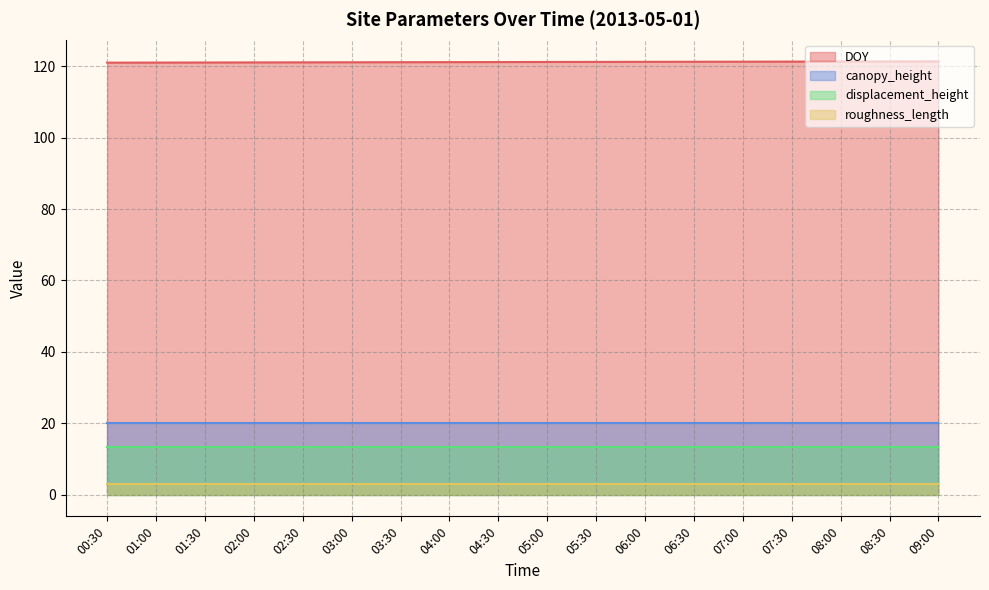

Reading left to right, extract all data points from this chart.

DOY: 00:30=121.0	01:00=121.0	01:30=121.1	02:00=121.1	02:30=121.1	03:00=121.1	03:30=121.1	04:00=121.2	04:30=121.2	05:00=121.2	05:30=121.2	06:00=121.2	06:30=121.3	07:00=121.3	07:30=121.3	08:00=121.3	08:30=121.4	09:00=121.4
canopy_height: 00:30=20.0	01:00=20.0	01:30=20.0	02:00=20.0	02:30=20.0	03:00=20.0	03:30=20.0	04:00=20.0	04:30=20.0	05:00=20.0	05:30=20.0	06:00=20.0	06:30=20.0	07:00=20.0	07:30=20.0	08:00=20.0	08:30=20.0	09:00=20.0
displacement_height: 00:30=13.4	01:00=13.4	01:30=13.4	02:00=13.4	02:30=13.4	03:00=13.4	03:30=13.4	04:00=13.4	04:30=13.4	05:00=13.4	05:30=13.4	06:00=13.4	06:30=13.4	07:00=13.4	07:30=13.4	08:00=13.4	08:30=13.4	09:00=13.4
roughness_length: 00:30=3.0	01:00=3.0	01:30=3.0	02:00=3.0	02:30=3.0	03:00=3.0	03:30=3.0	04:00=3.0	04:30=3.0	05:00=3.0	05:30=3.0	06:00=3.0	06:30=3.0	07:00=3.0	07:30=3.0	08:00=3.0	08:30=3.0	09:00=3.0